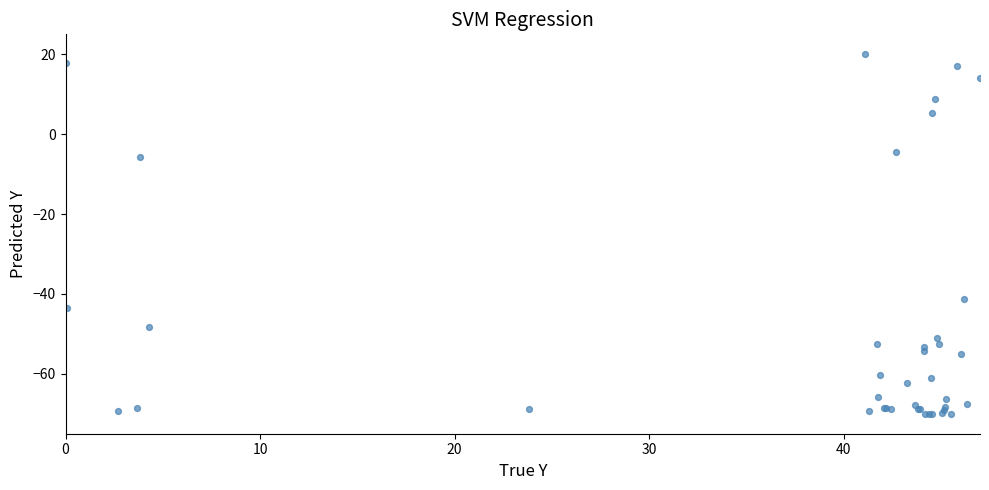

What Y value in the scatter plot is closest to -25?

-41.2